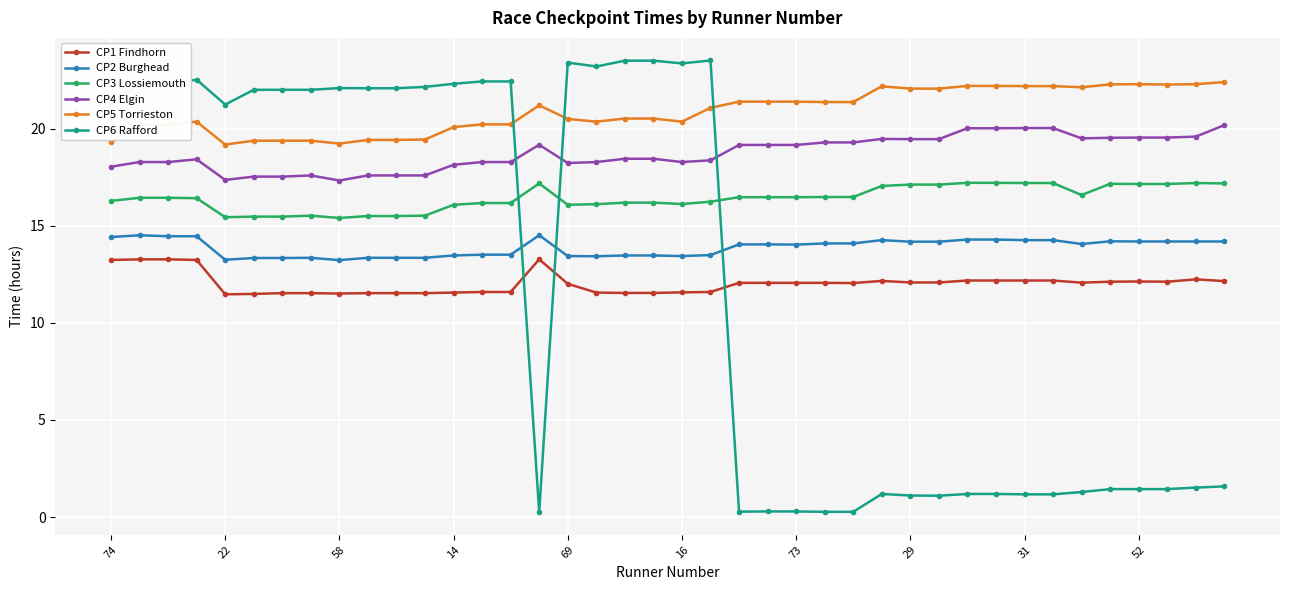

Which series has the largest total across all categories?

CP5 Torrieston